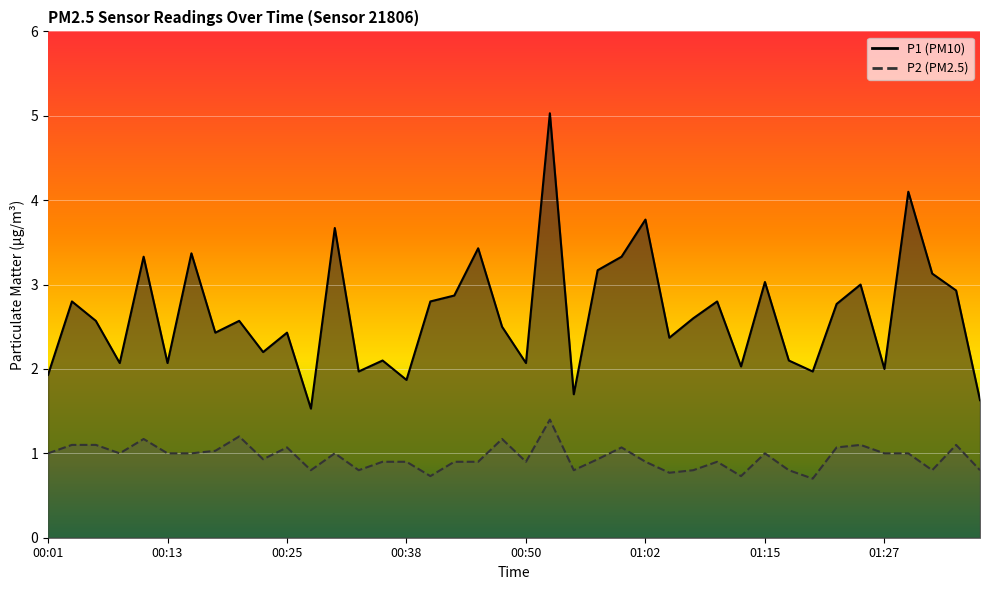

How many lines are shown in the chart?

2